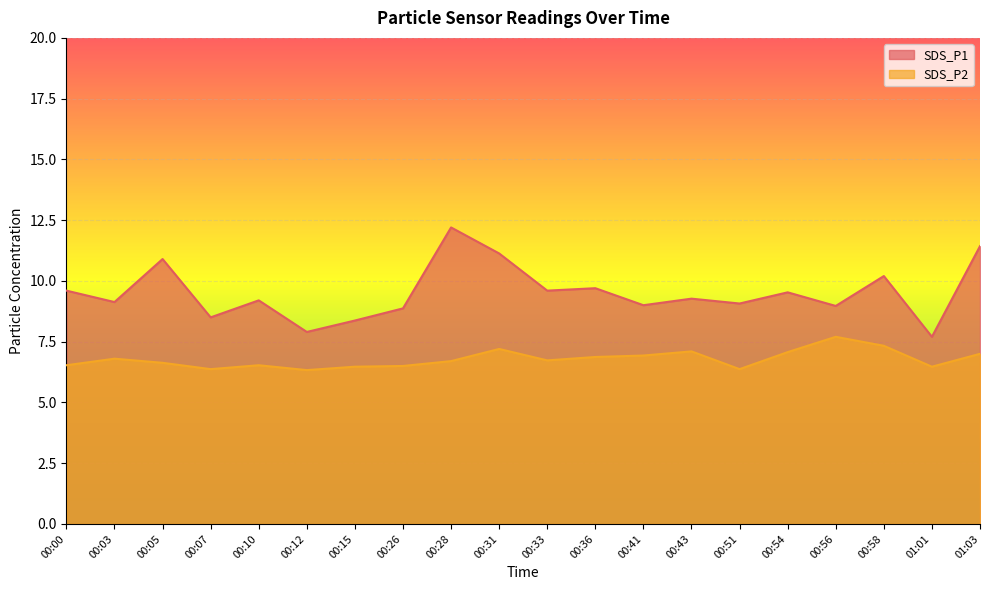

What is the label of the 1st point from the left?

00:00